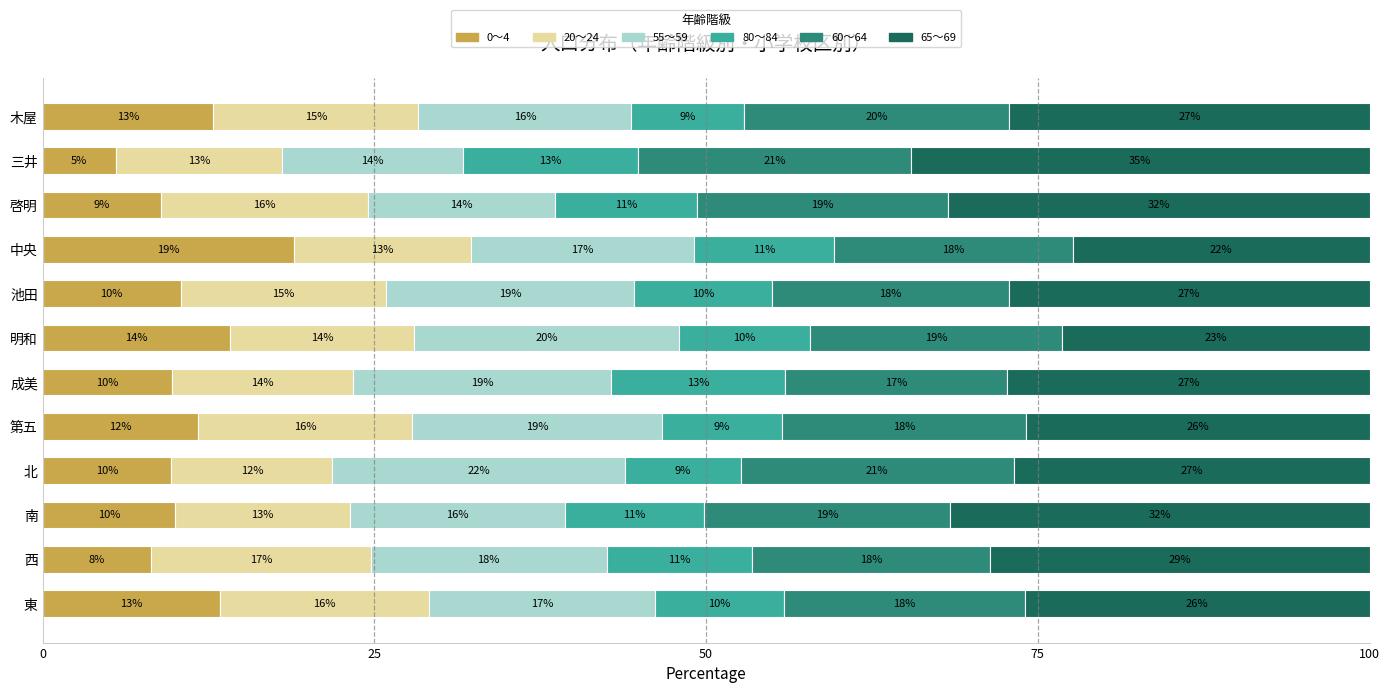

What is the average value of the 0～4 series?

11.1